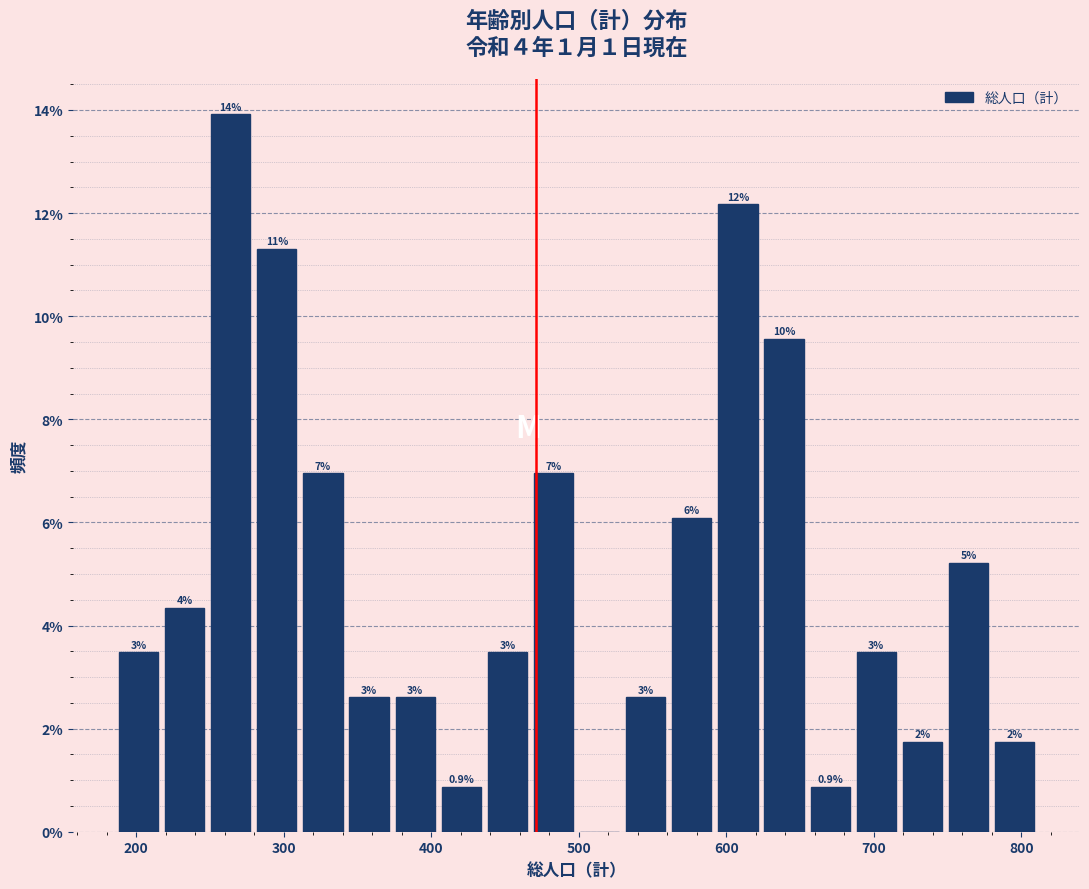

Around what value on the x-axis is the tallest bar? Give the approximate position of its centre, as read against the axis.

260